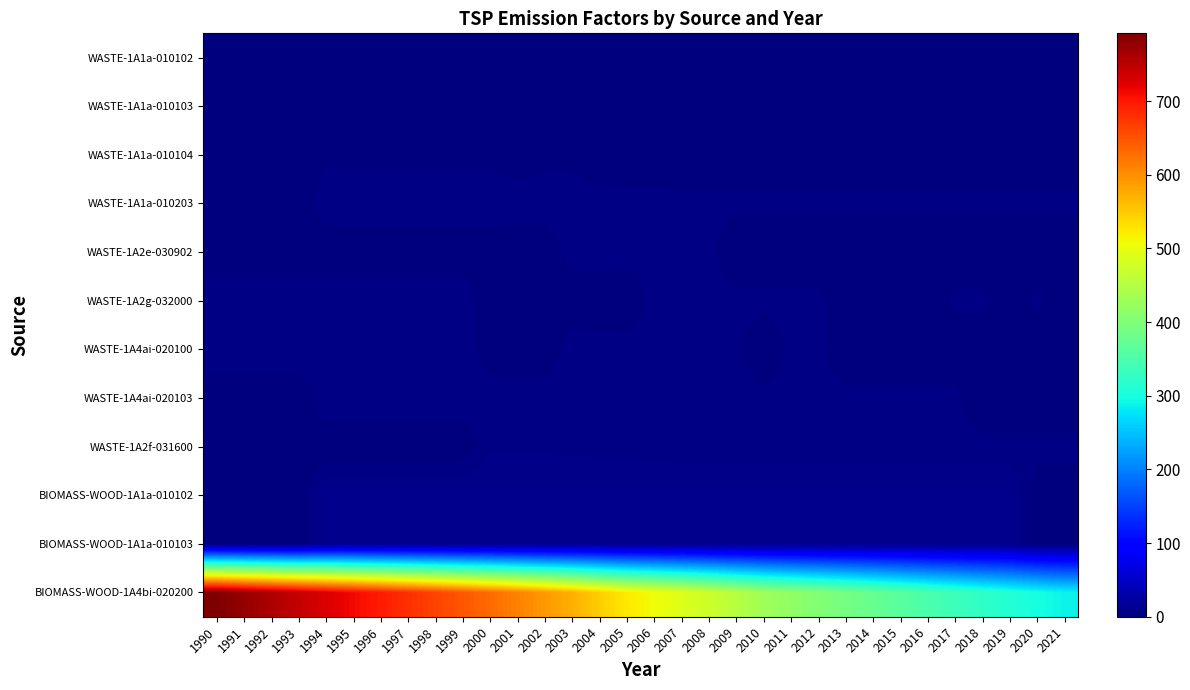

Which has a higher value, 2005 or 2013?

2005